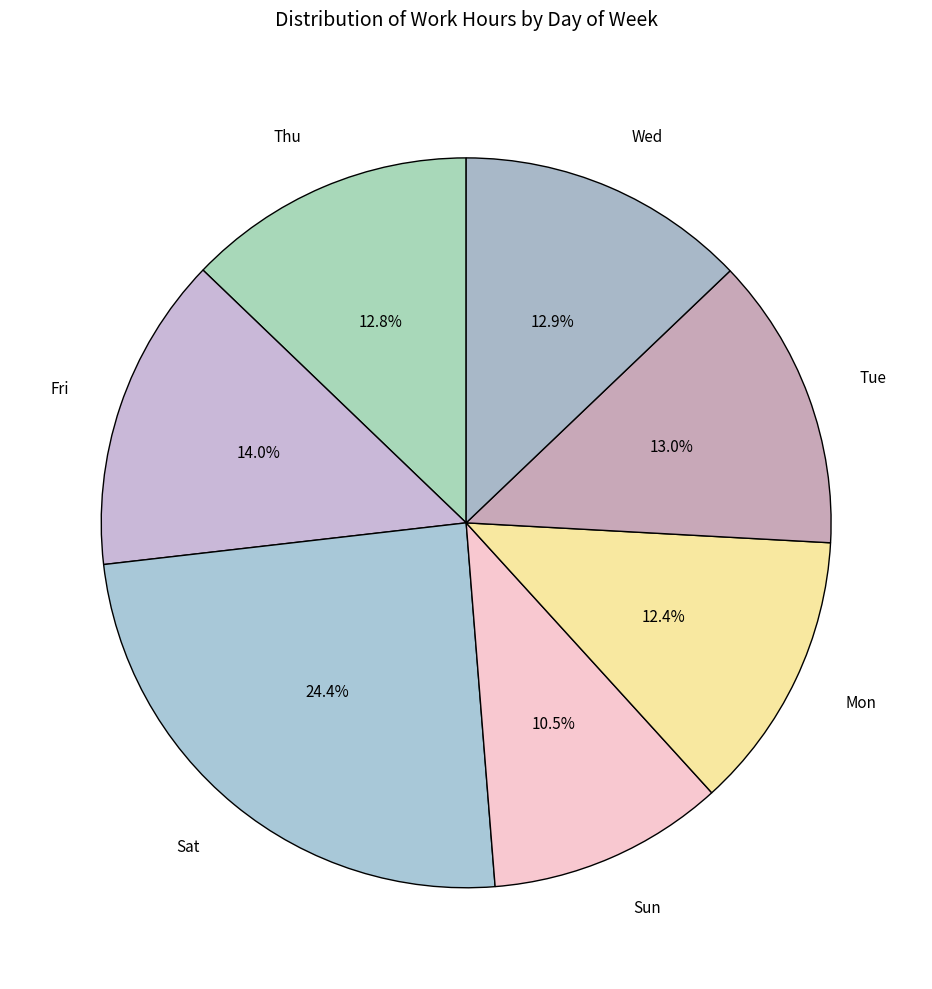

Does any single category account for the majority?

No